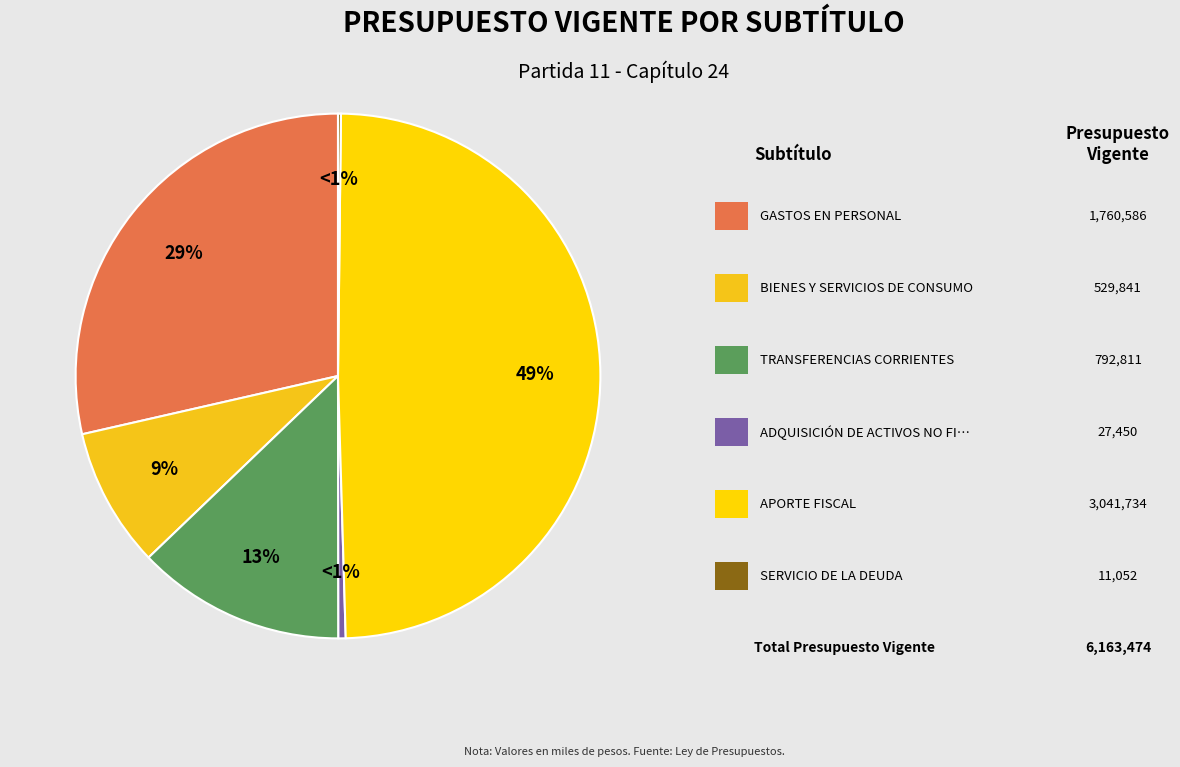

Combined, what portion of the pie is APORTE FISCAL and SERVICIO DE LA DEUDA?

49.5%